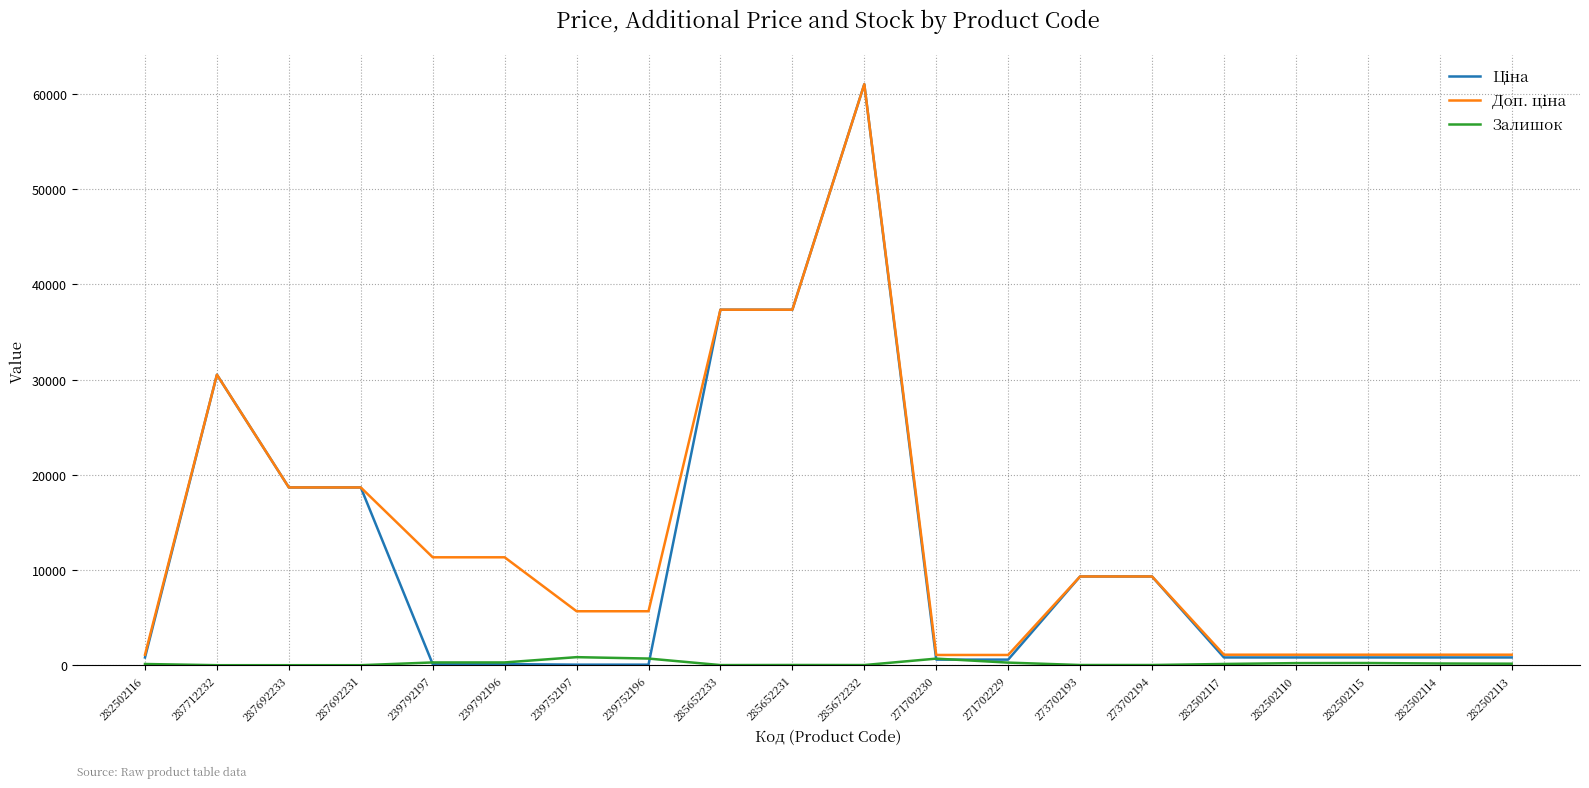

At which category is the sum across all series the highest?

285672232